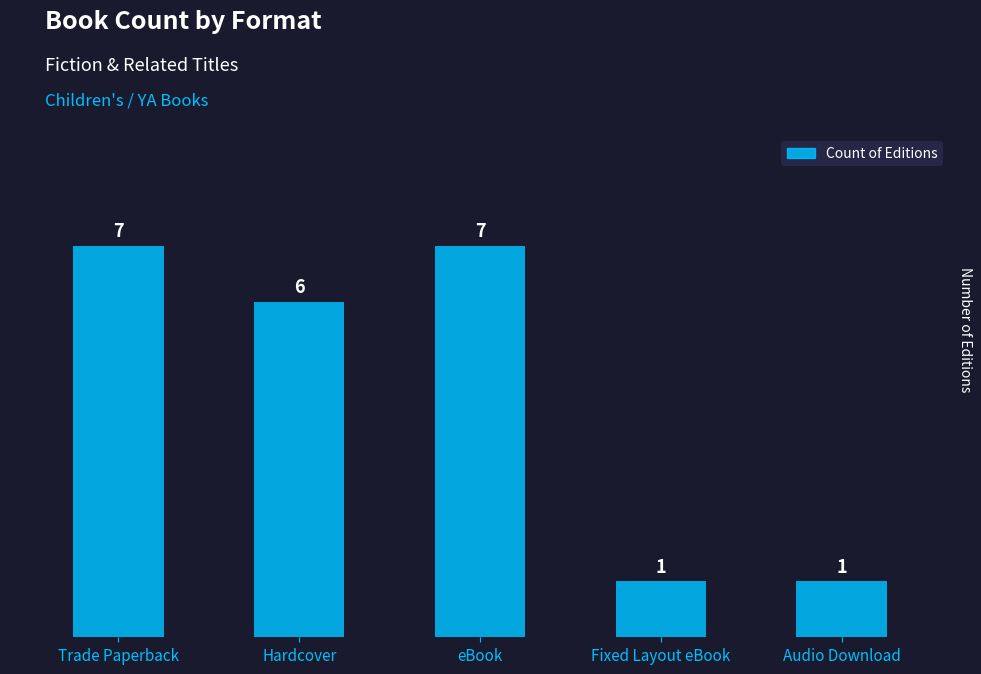

Is it true that the value at Fixed Layout eBook is 1?

True